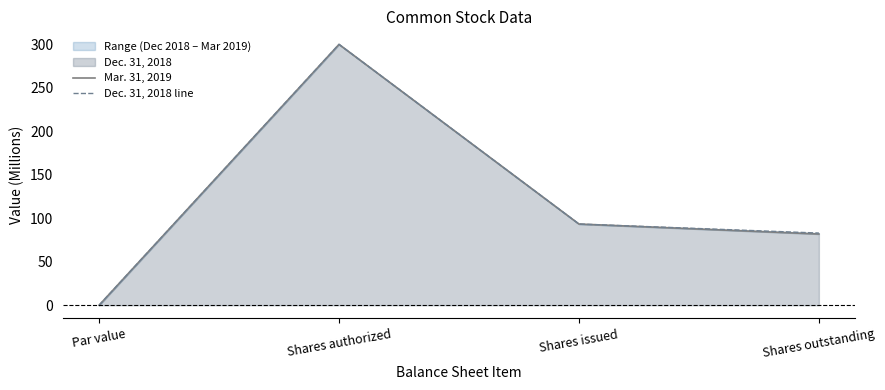

Which series has the widest spread of values?

Mar. 31, 2019